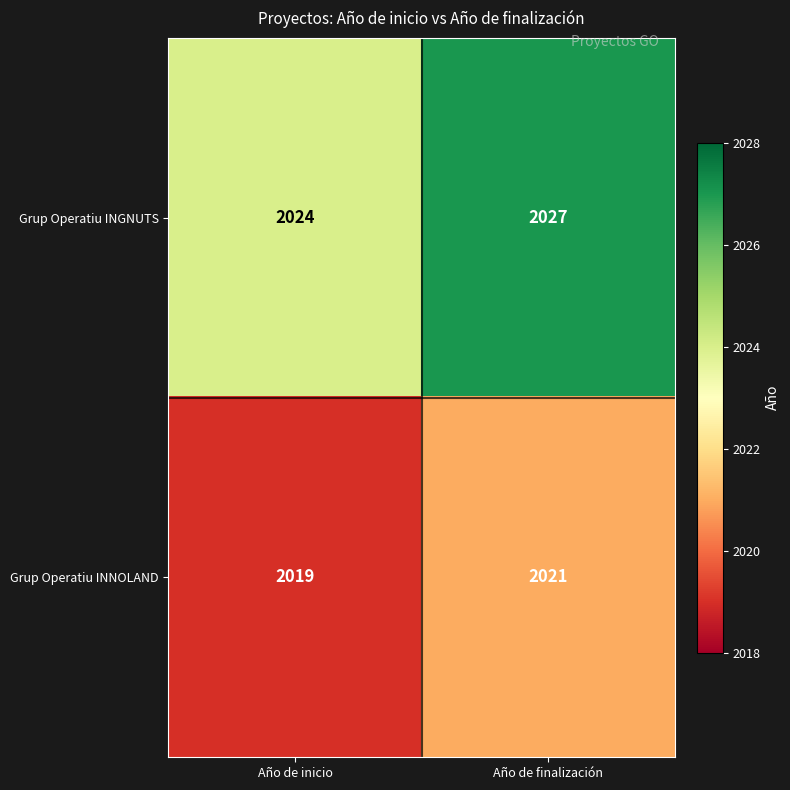

Between Año de inicio and Año de finalización, which series saw the biggest shift?

Grup Operatiu INGNUTS